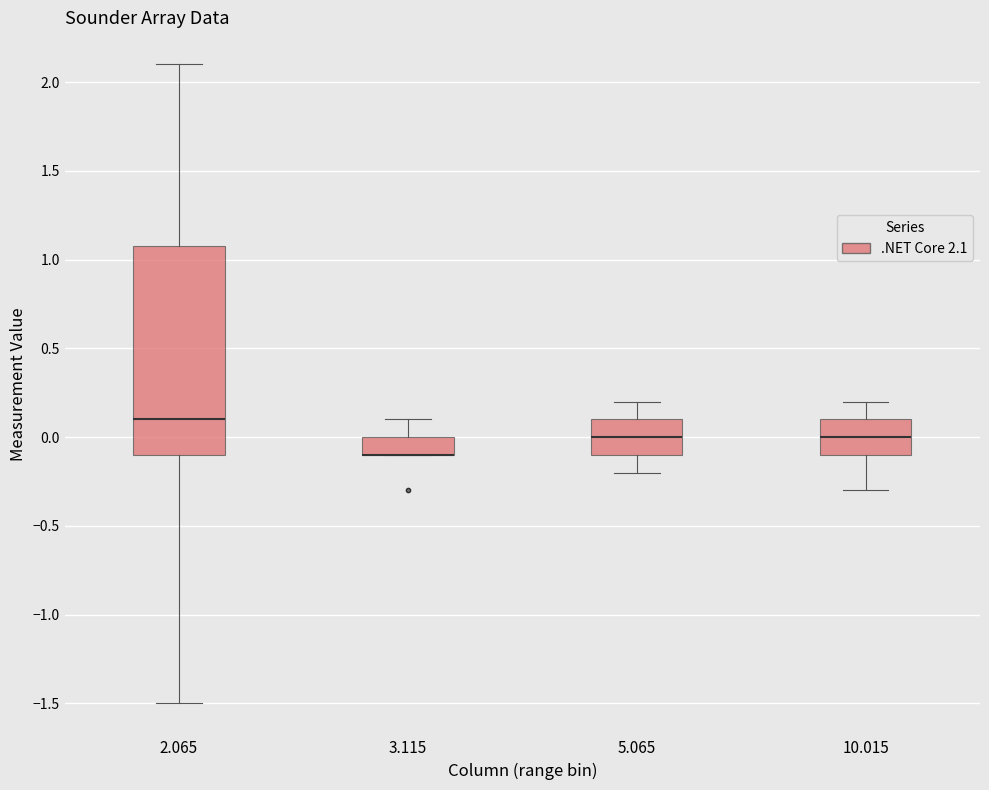

Where does the lower whisker of the box at x = 10.015 end on the y-axis? The values are not printed on the chart, so give them approximately, as read against the axis.

-0.3